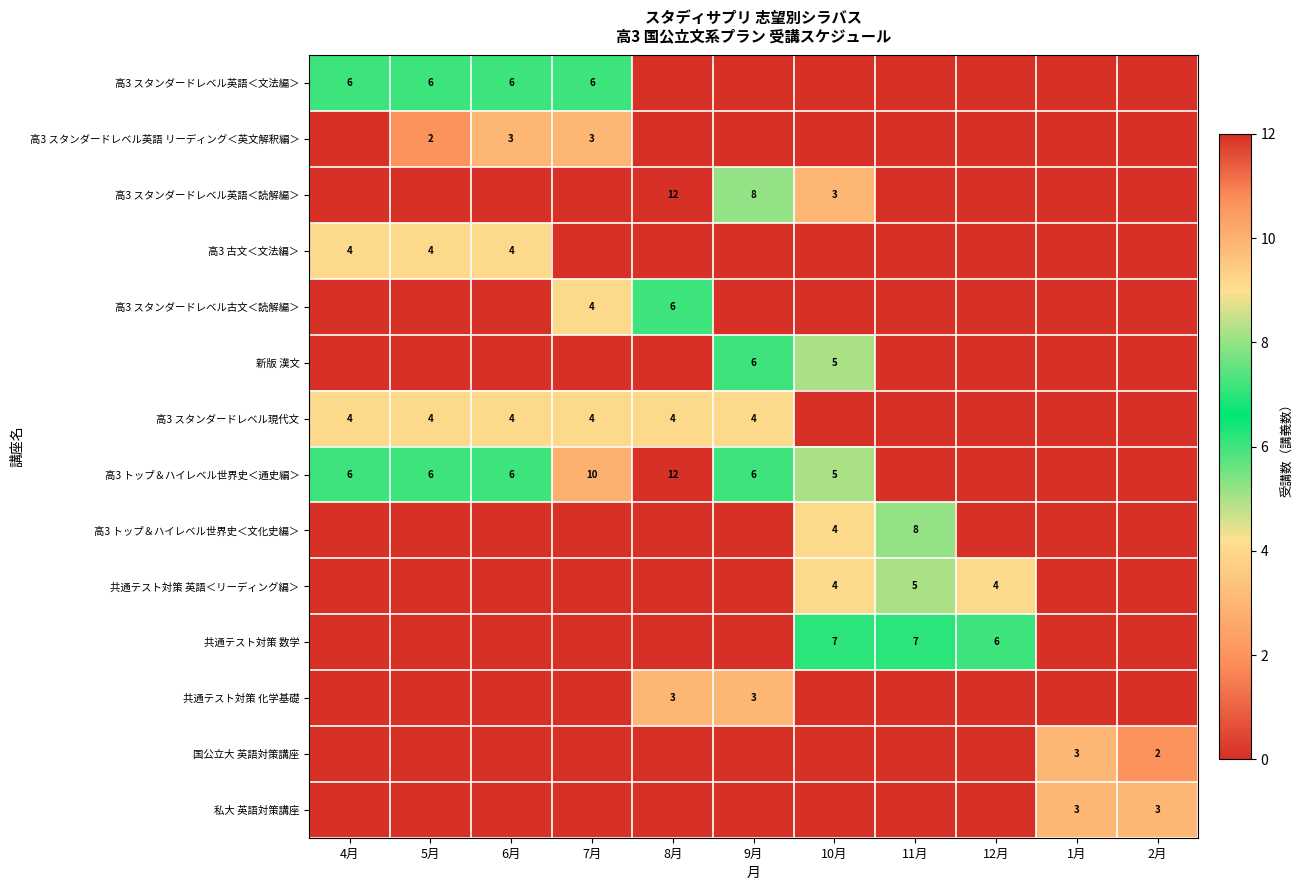

The value of 高3 スタンダードレベル英語＜読解編＞ at 8月 is 12. True or false?

True